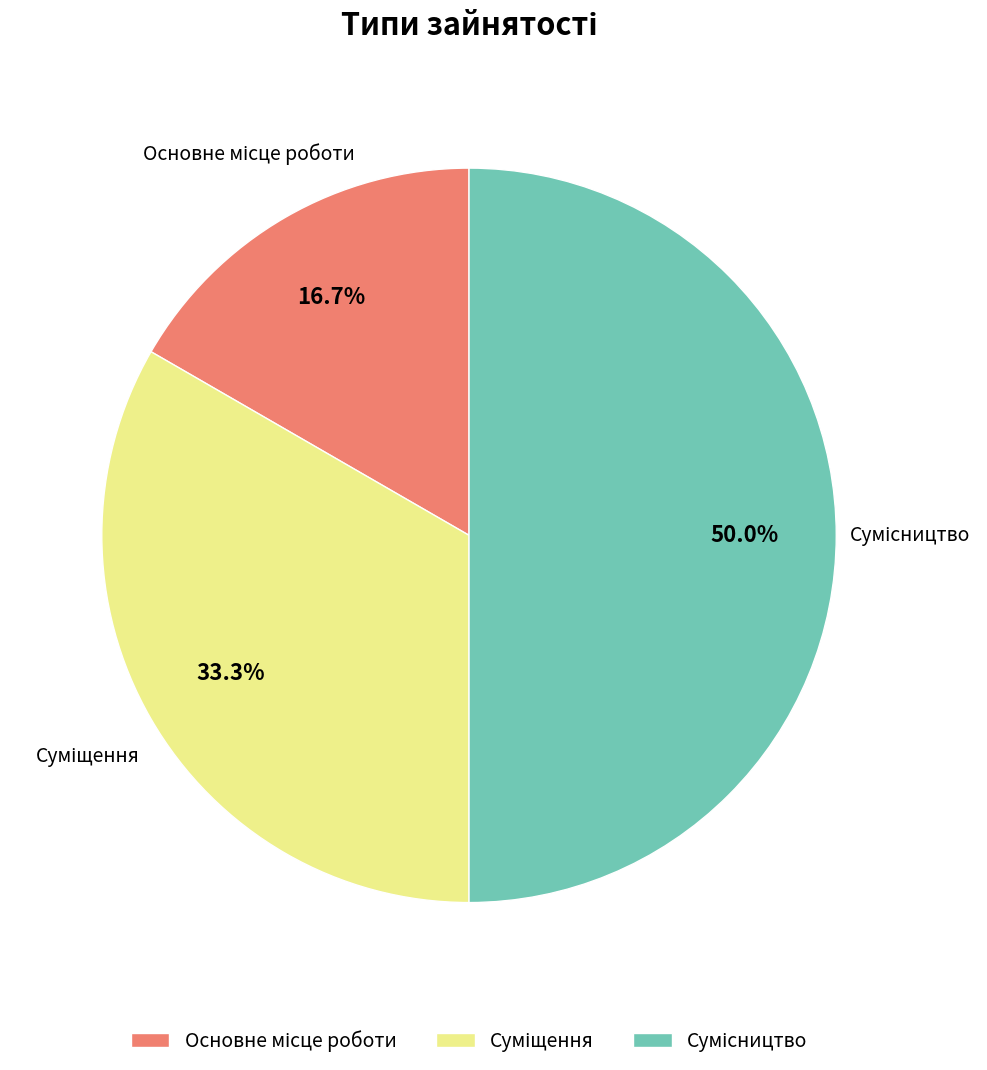

What is the ratio of the value at Сумісництво to the value at Суміщення?

1.5